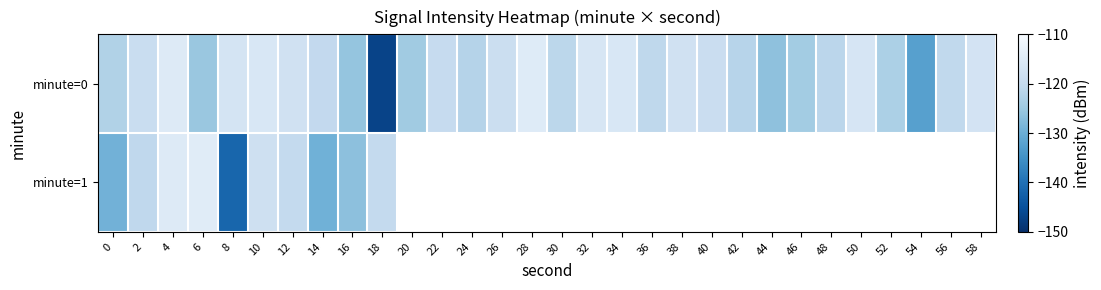

Rank the categories by minute=1 value from lowest to highest.

8, 14, 0, 16, 2, 12, 18, 10, 4, 6, 20, 22, 24, 26, 28, 30, 32, 34, 36, 38, 40, 42, 44, 46, 48, 50, 52, 54, 56, 58